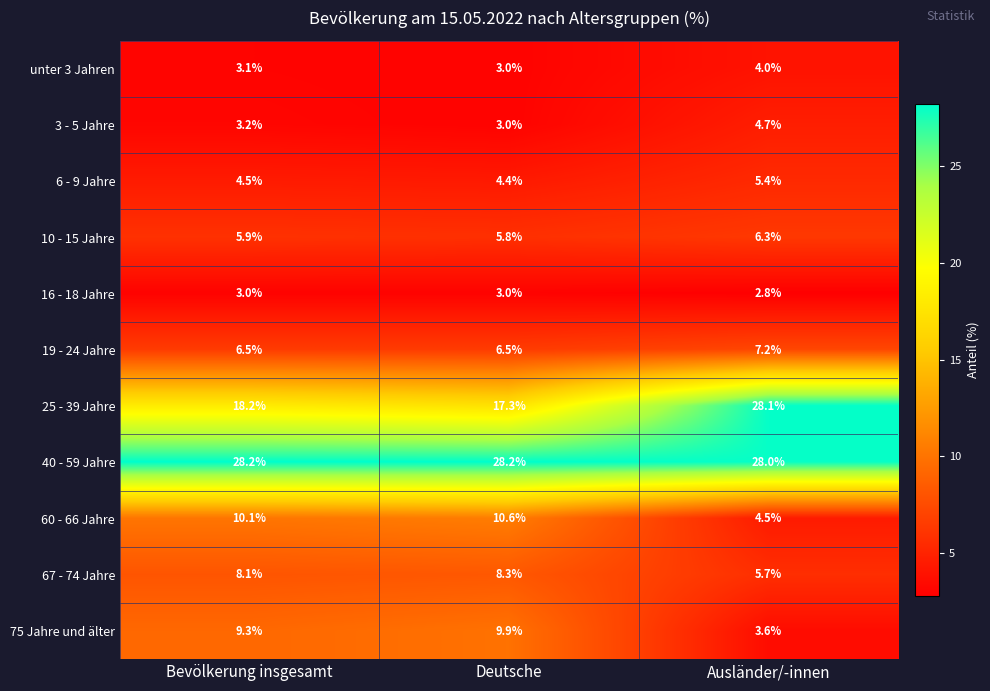

What is the sum of the 67 - 74 Jahre values at Bevölkerung insgesamt and Ausländer/-innen?

13.8